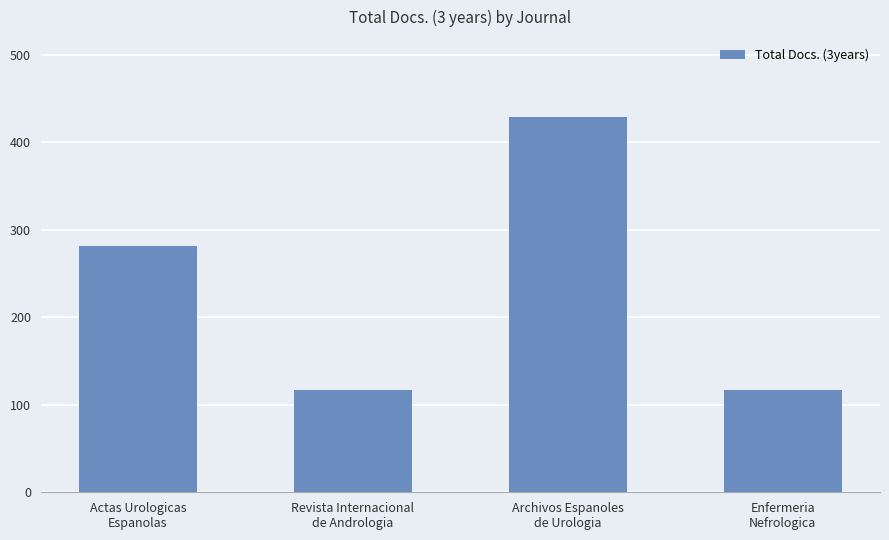

How many values are below 281?

2